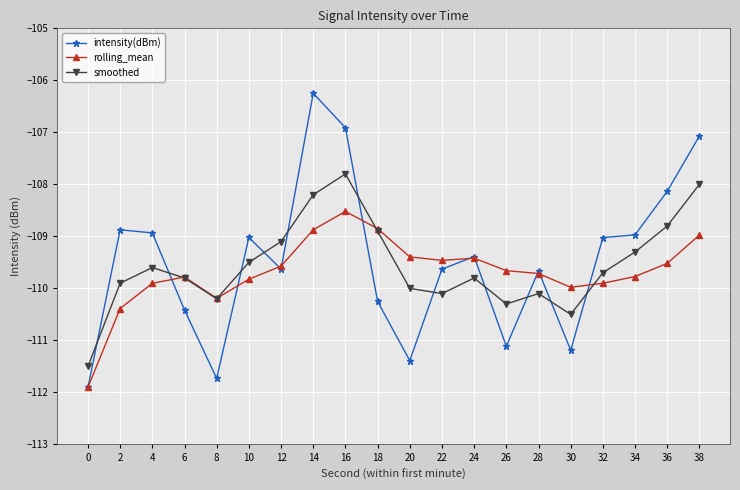

Does the chart display data point markers on the line(s)?

Yes